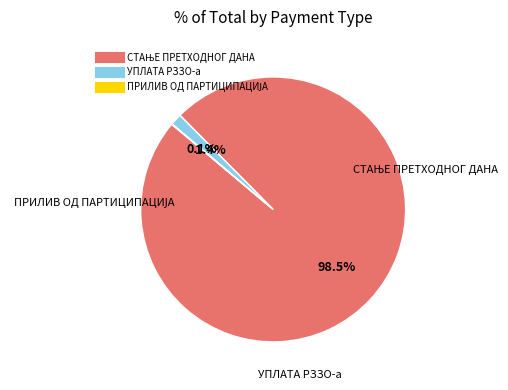

To the nearest percent, what percentage of the pie is УПЛАТА РЗЗО-а?

1%